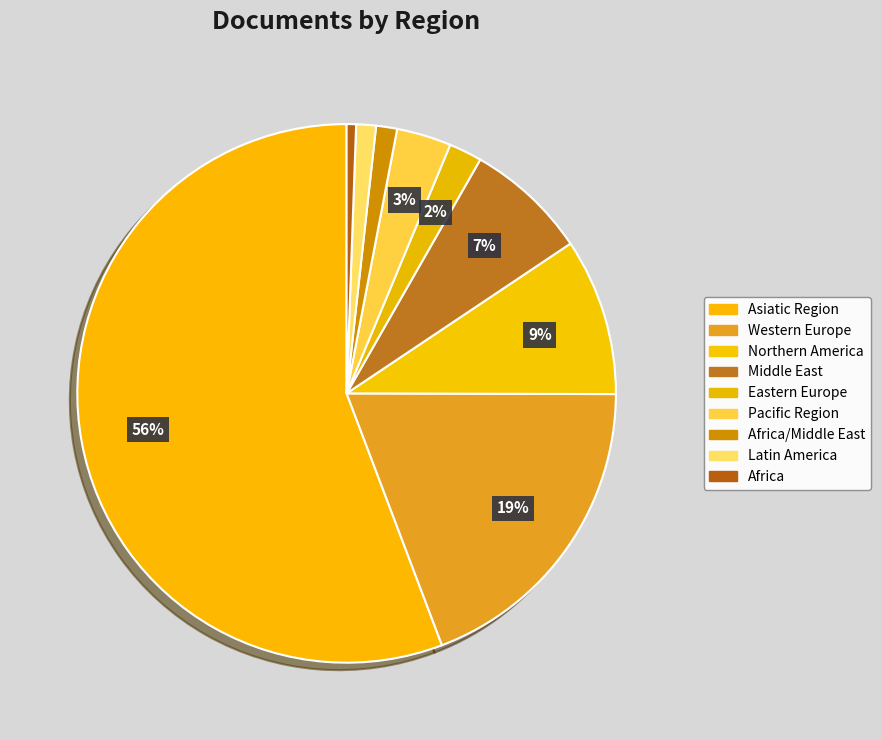

How many segments does this pie chart have?

9